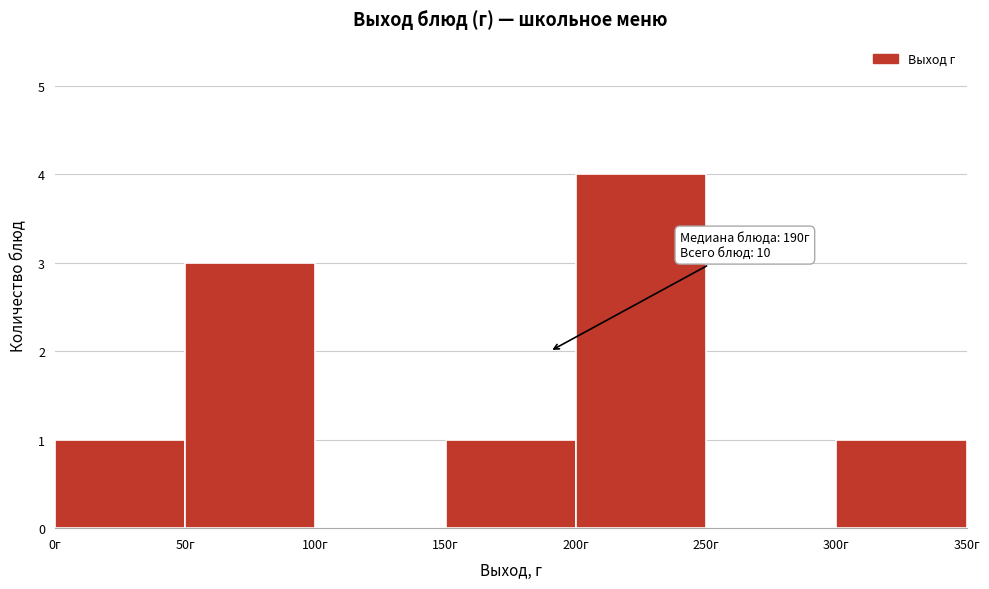

Which range on the x-axis has the tallest bar?

200 to 250